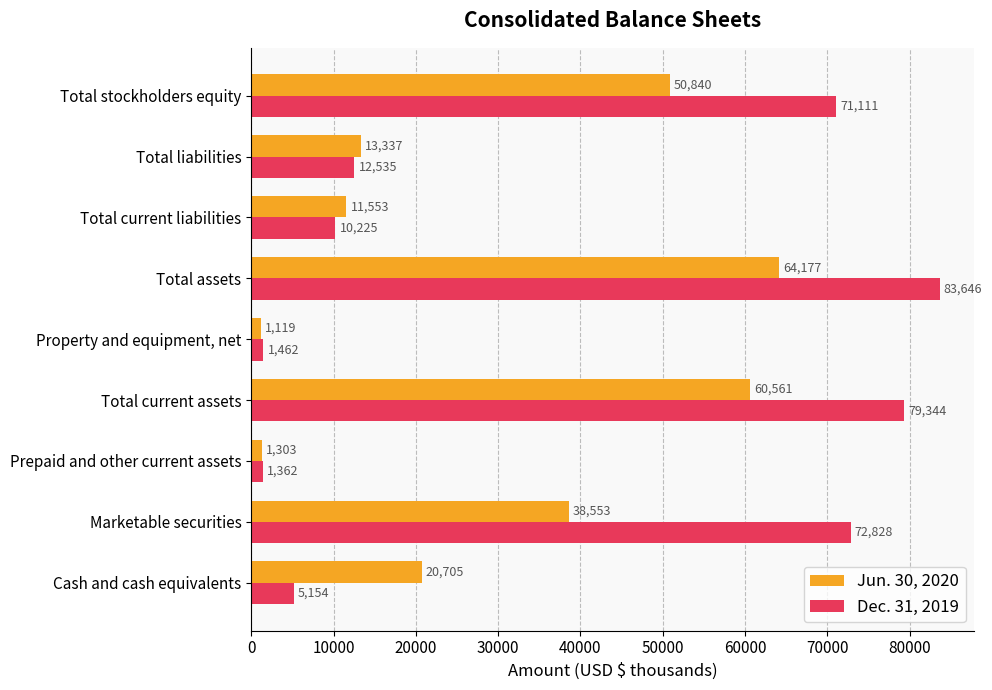

True or false: Dec. 31, 2019 has a value of 110635 at Total assets.

False